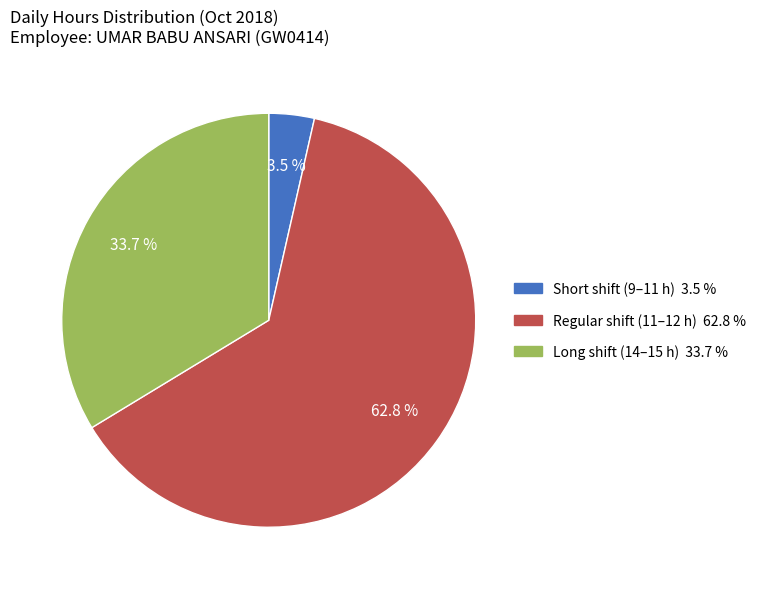

Is there any slice that represents more than half of the pie?

Yes